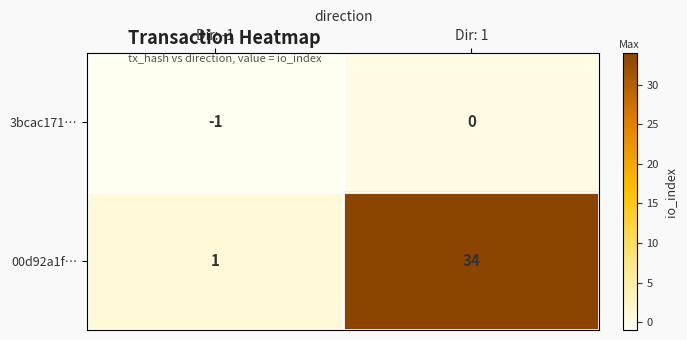

List the series in order of their overall mean, highest first.

00d92a1f…, 3bcac171…